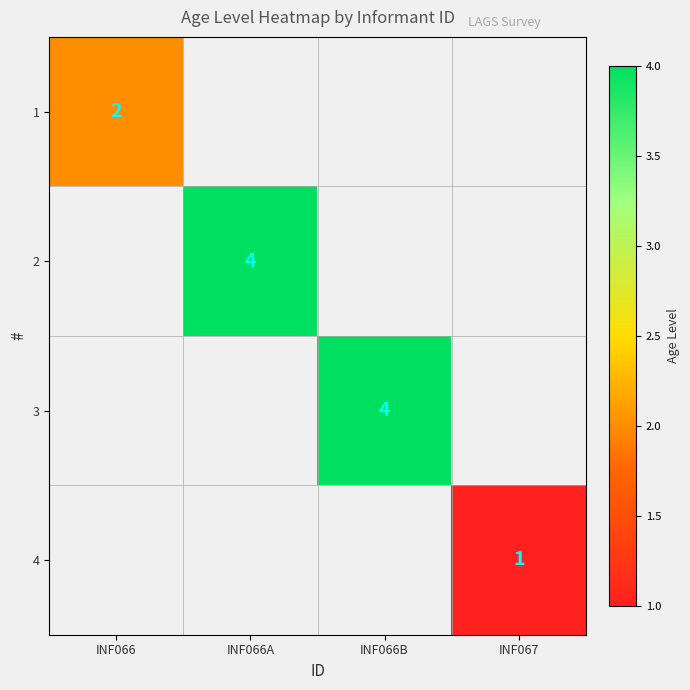

The 1 series shows 3 at INF066. True or false?

False